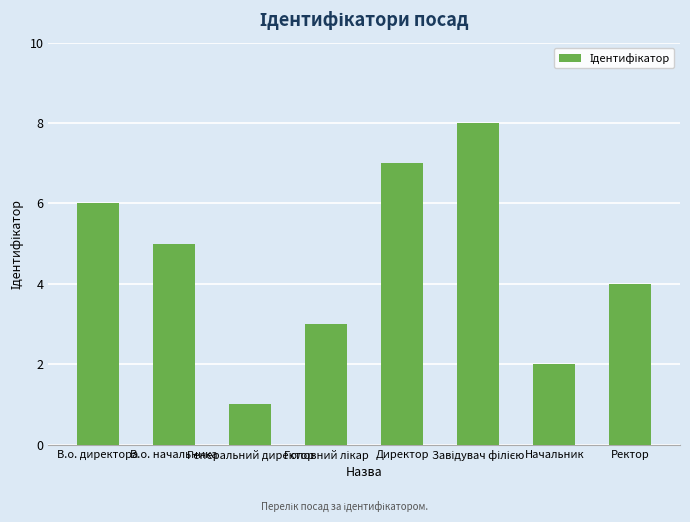

What is the sum of the values at Директор and В.о. начальника?

12